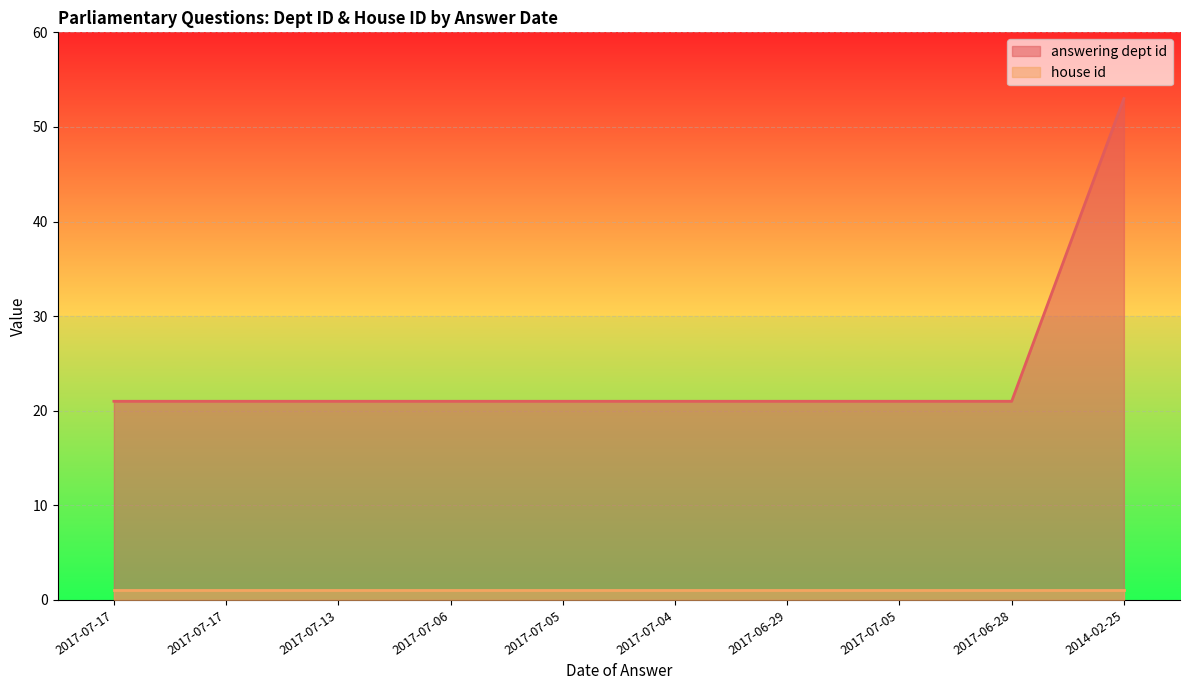

Between 2017-06-28 and 2014-02-25, which is larger?

2014-02-25